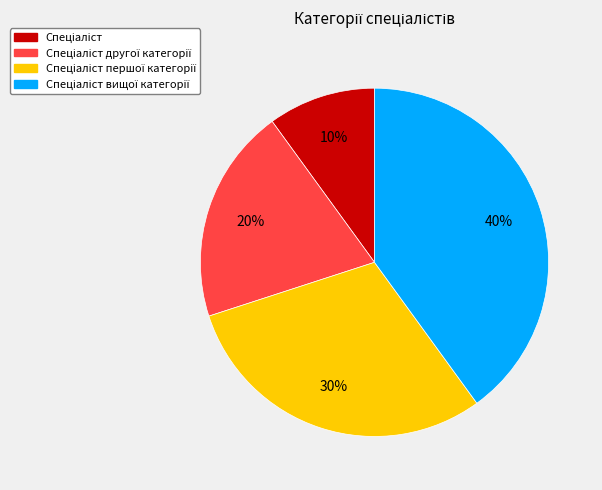

Does any single category account for the majority?

No